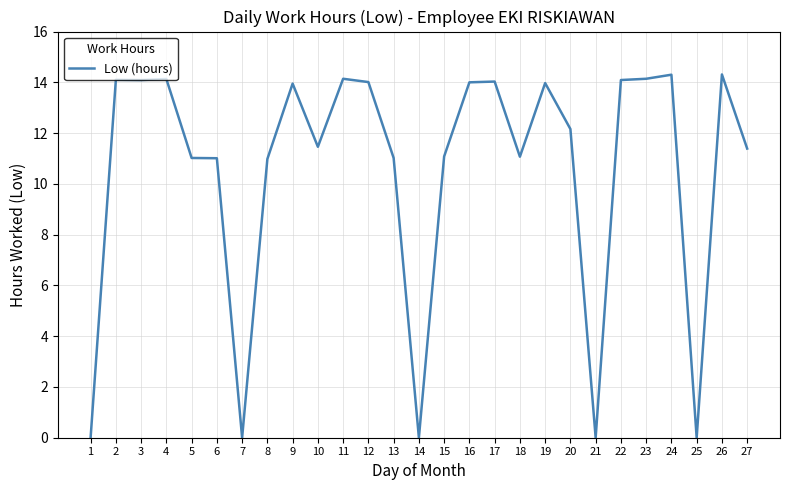

Does the chart have visible grid lines?

Yes